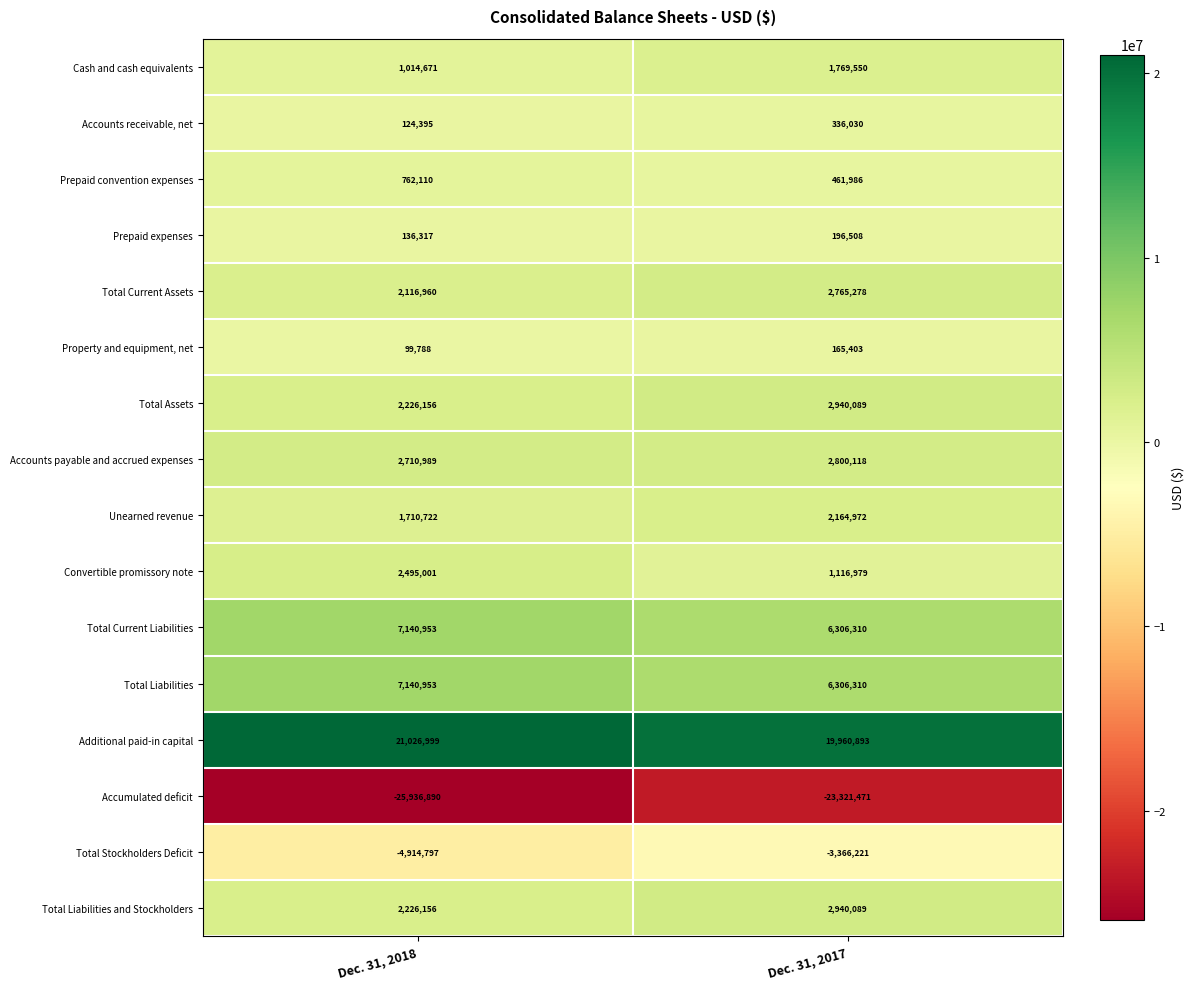

At which label is Accounts payable and accrued expenses closest to 2755553?

Dec. 31, 2018